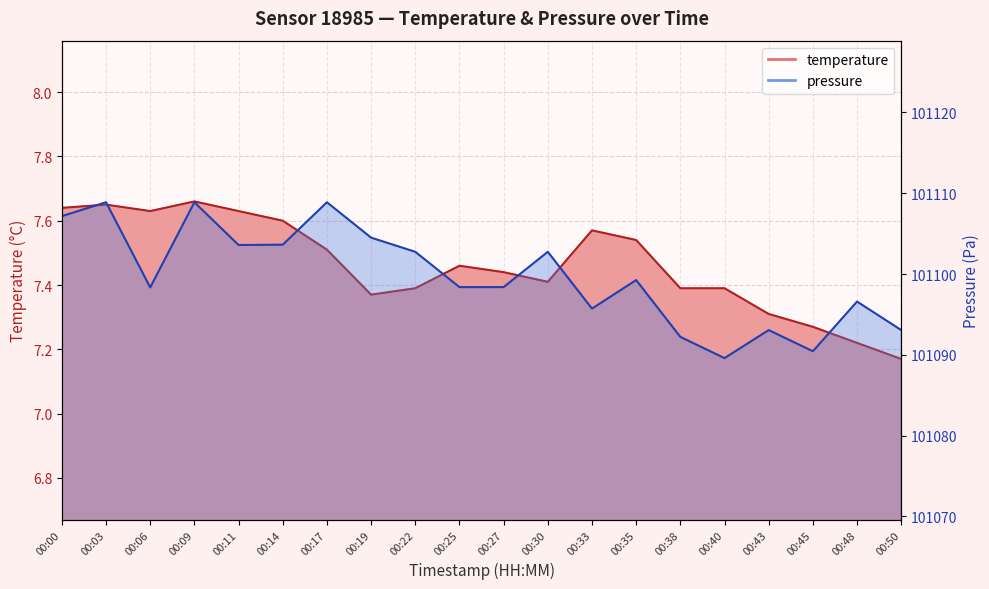

What is the difference between the second highest and minimum values in the temperature series?

0.5